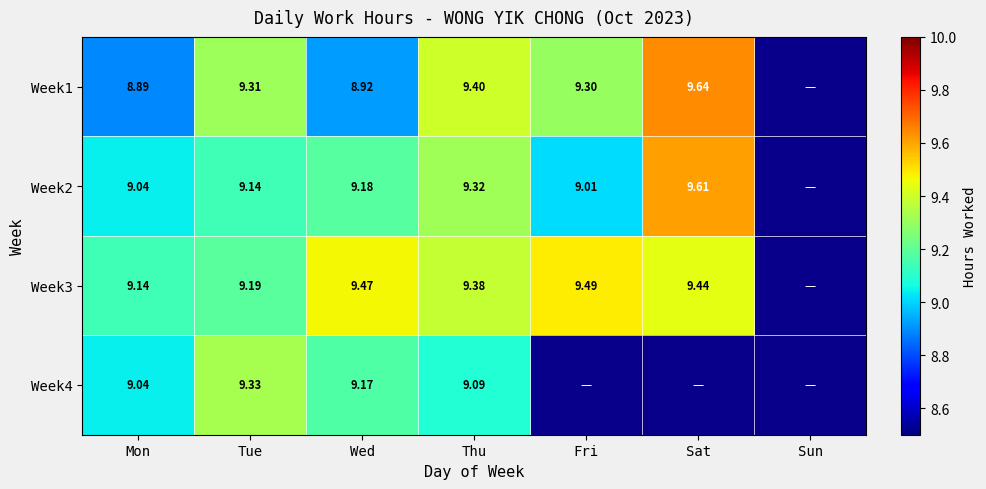

Is the value of Week3 at Sat greater than the value of Week1 at Sat?

No